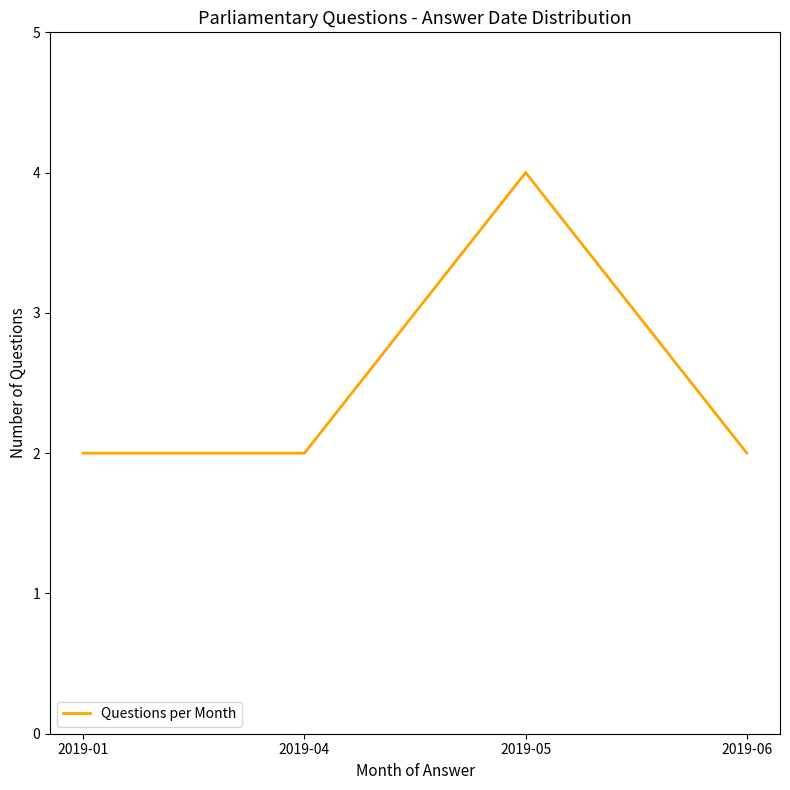

What is the approximate value at 2019-05?

4